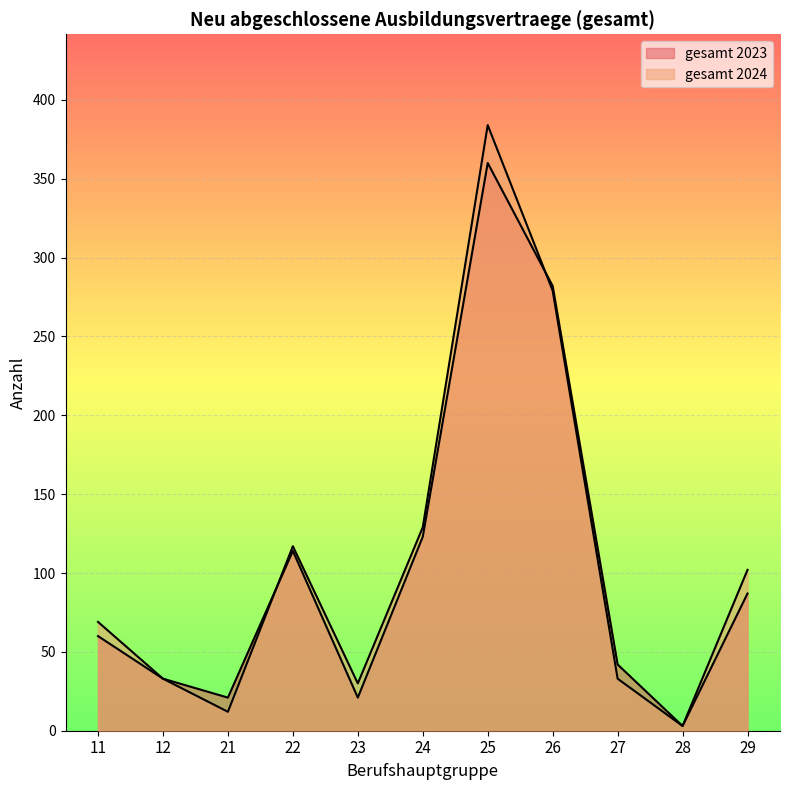

At which category is the sum across all series the highest?

25